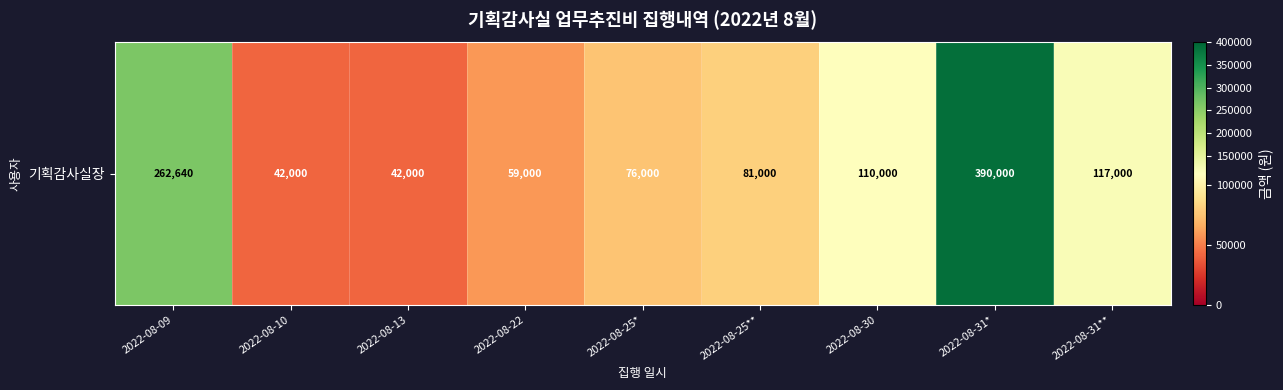

Reading right to left, transcribe all the data shown in this chart.

2022-08-31**=117000	2022-08-31*=390000	2022-08-30=110000	2022-08-25**=81000	2022-08-25*=76000	2022-08-22=59000	2022-08-13=42000	2022-08-10=42000	2022-08-09=262640